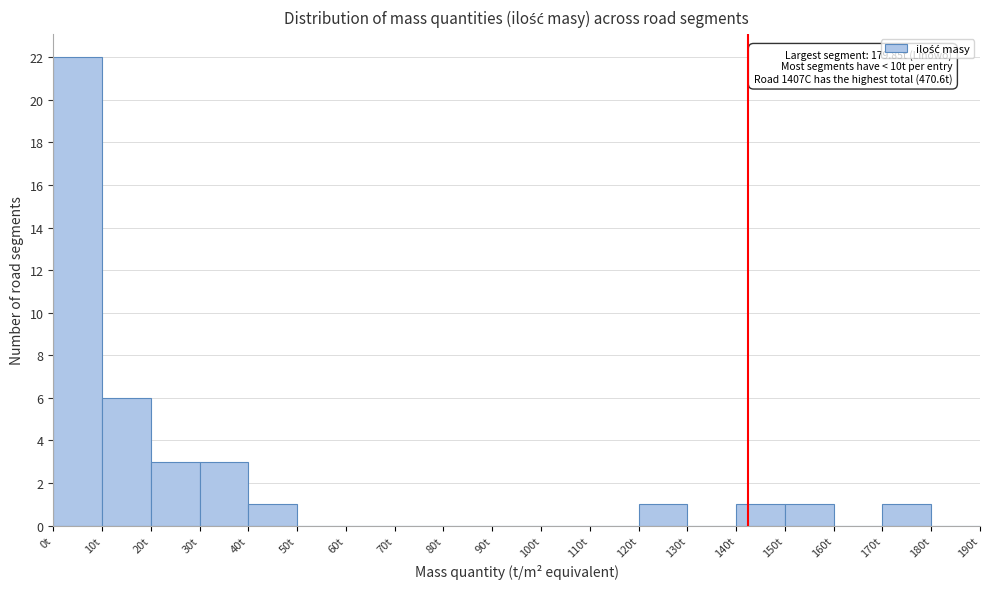

Which range on the x-axis has the tallest bar?

0 to 10